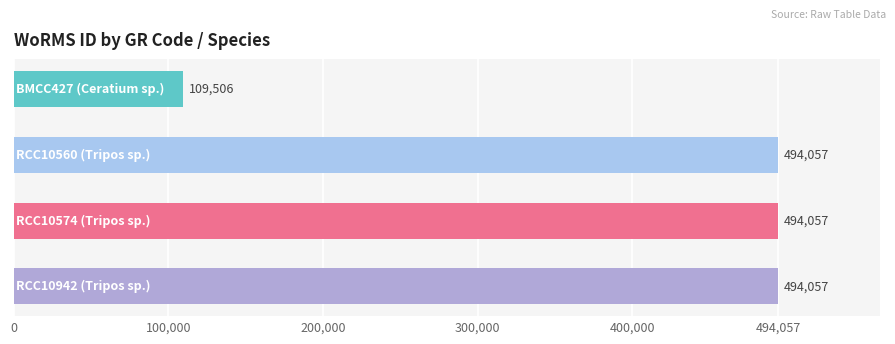

What is the sum of all values?

1591677